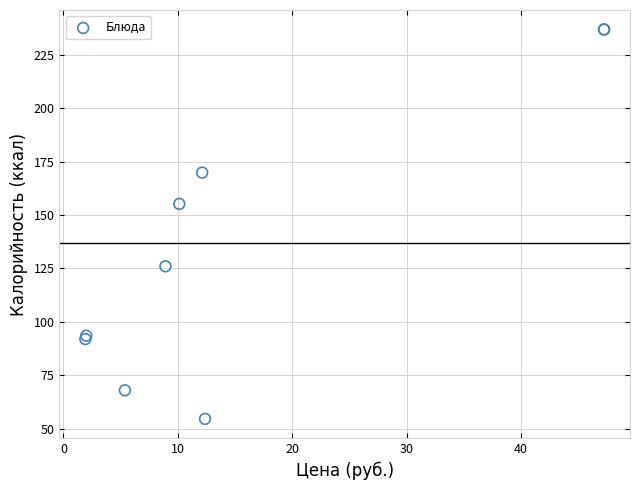

What Y value in the scatter plot is closest to 145?

155.2